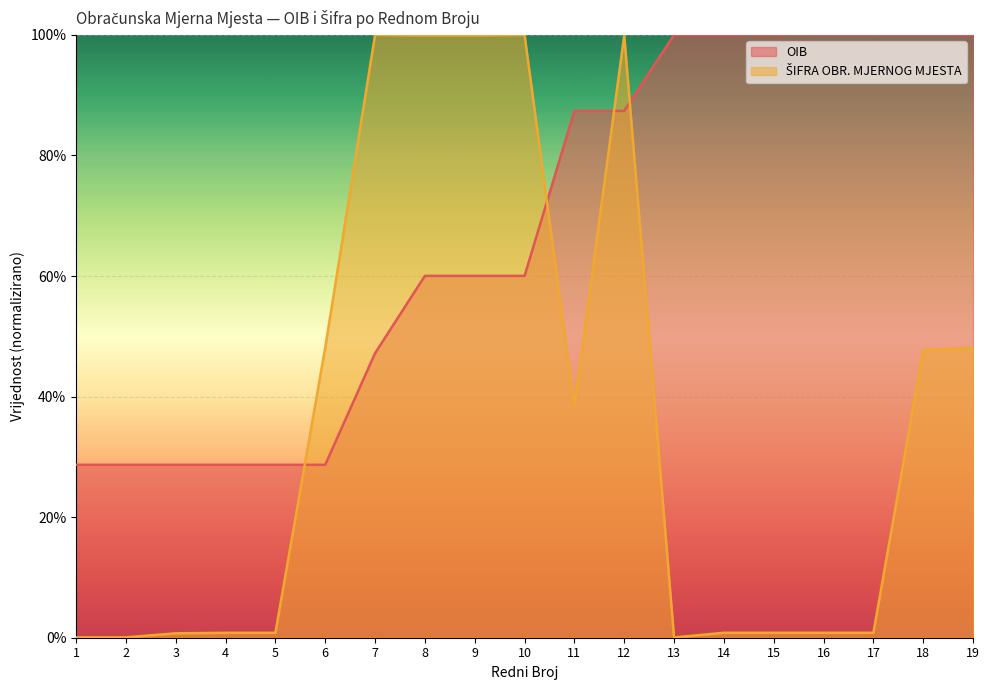

At which label does OIB reach its peak?

13